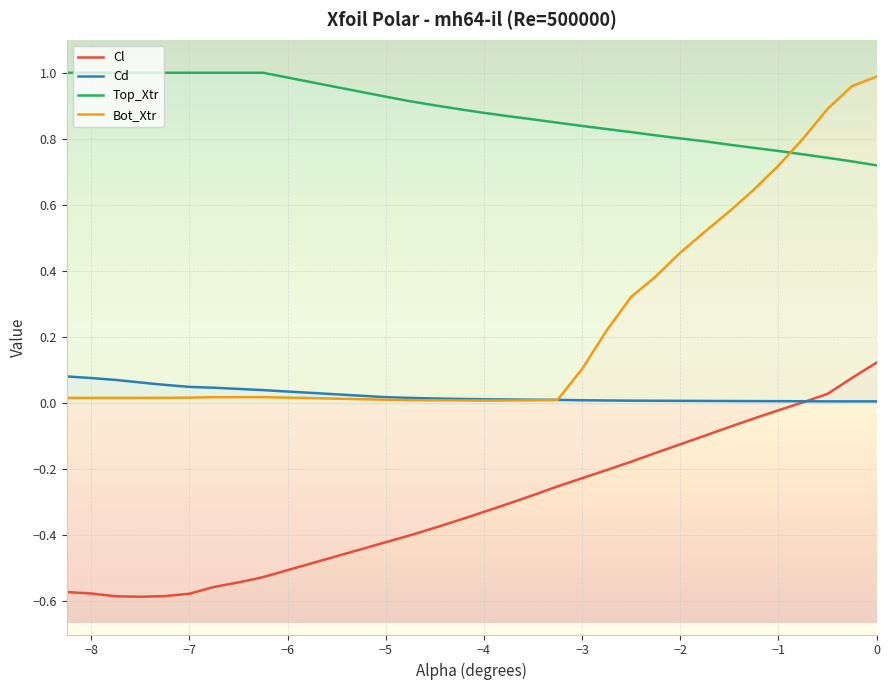

What is the minimum value shown in the chart?

-0.6